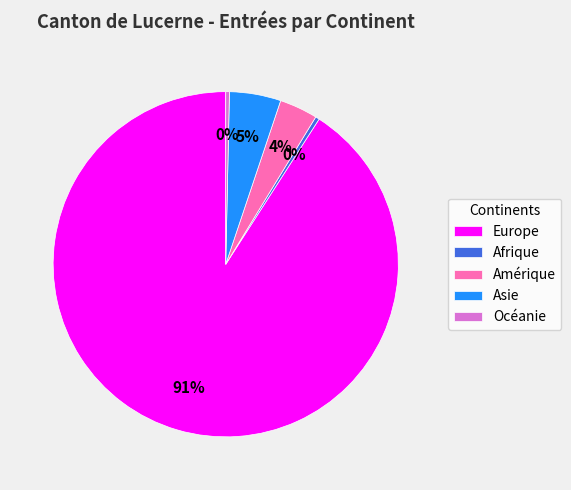

The Océanie slice represents 0% of the pie. True or false?

True